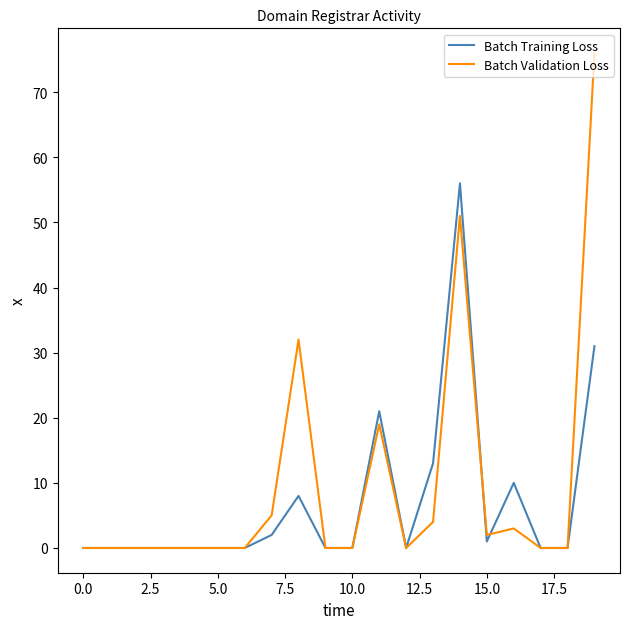

How many lines are shown in the chart?

2